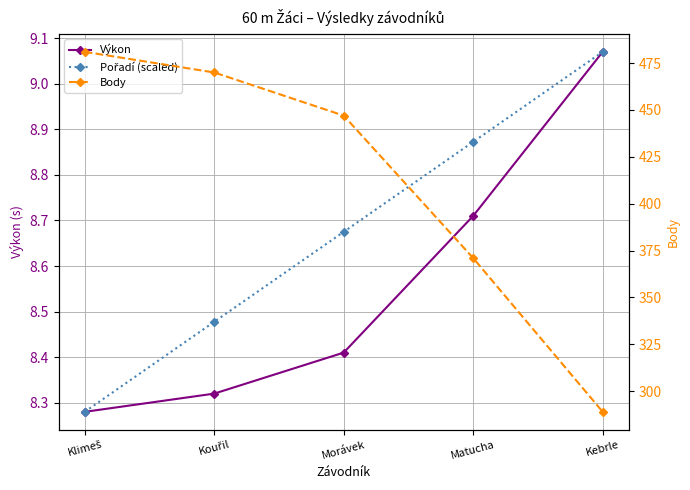

True or false: Body and Pořadí (scaled) intersect in this chart.

False